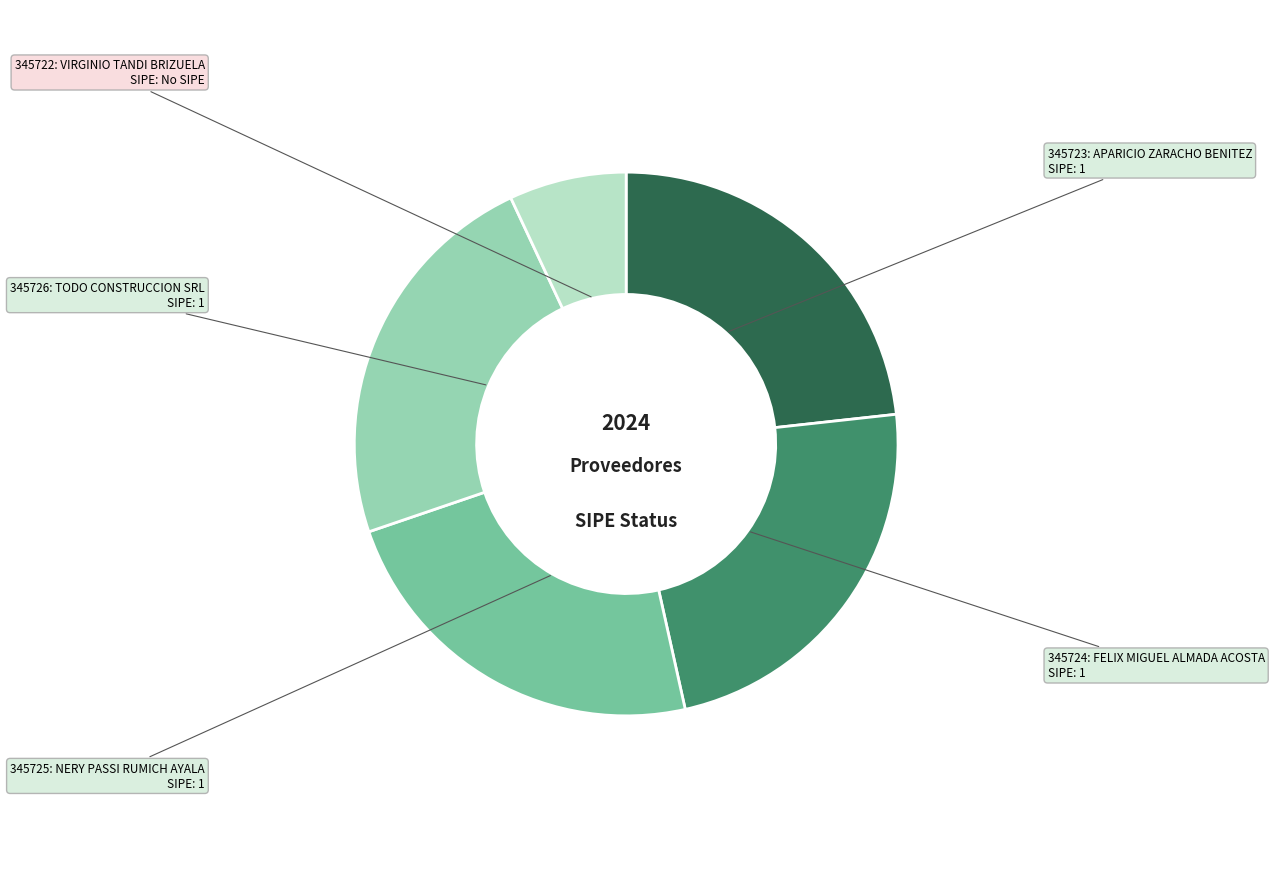

Does any single category account for the majority?

No